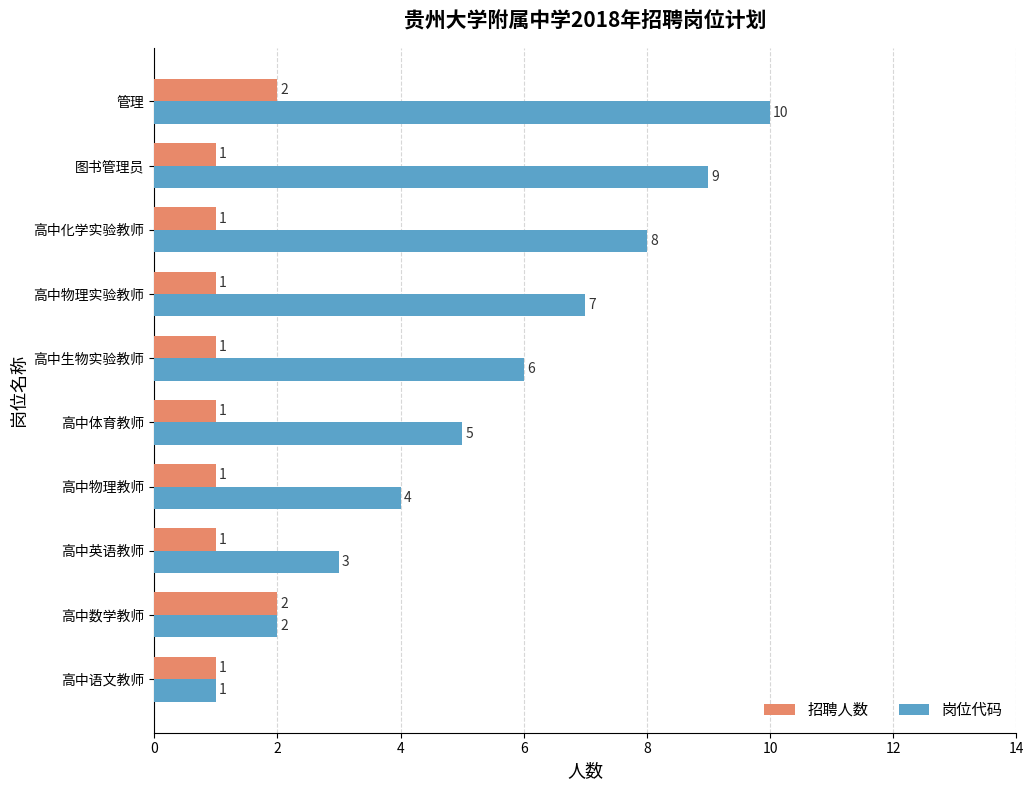

Rank the series by their maximum value, from highest to lowest.

岗位代码, 招聘人数